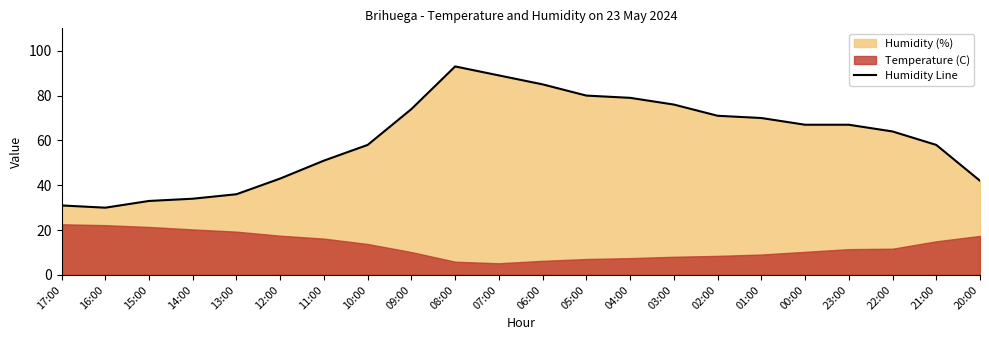

True or false: the data shows 42 at 20:00.

True